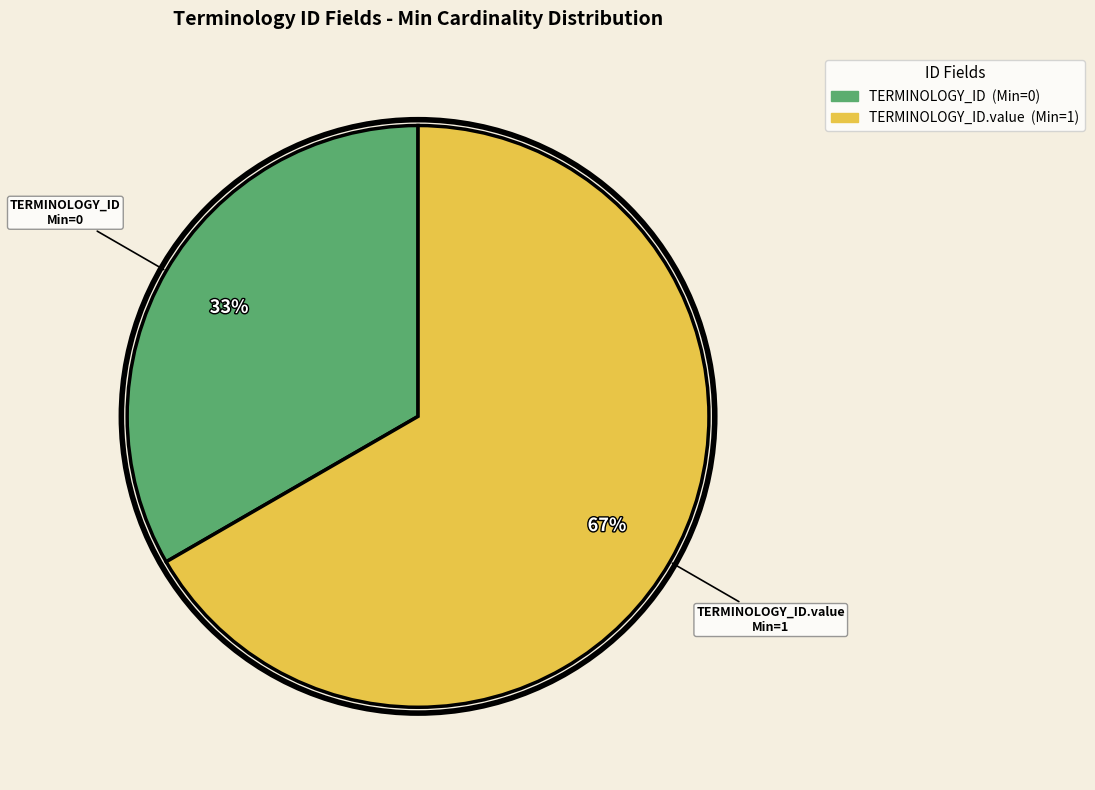

Is there a majority slice in this chart?

Yes